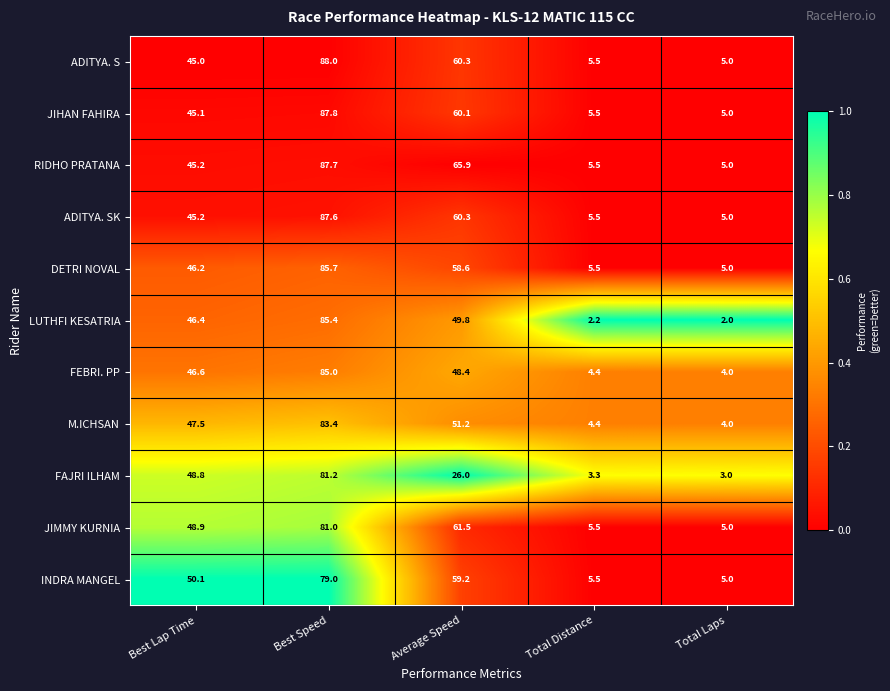

List the series in order of their peak value, lowest first.

INDRA MANGEL, JIMMY KURNIA, FAJRI ILHAM, M.ICHSAN, FEBRI. PP, LUTHFI KESATRIA, DETRI NOVAL, ADITYA. SK, RIDHO PRATANA, JIHAN FAHIRA, ADITYA. S